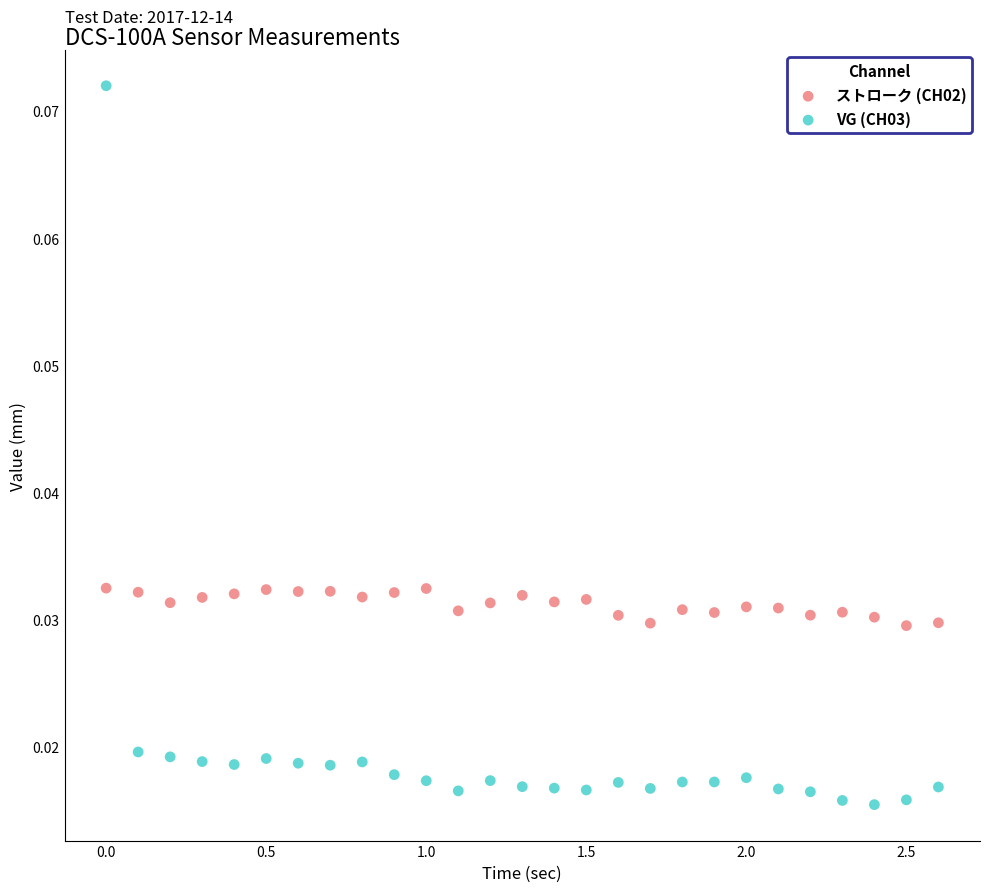

What is the X range (max minus min) for the scatter plot?

2.6